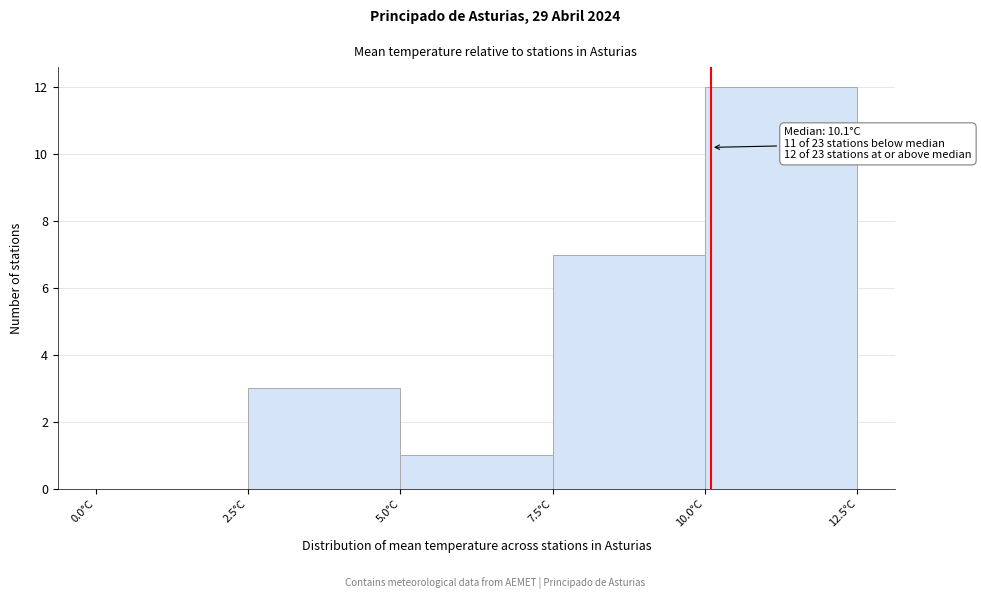

Which range on the x-axis has the tallest bar?

10.0 to 12.5